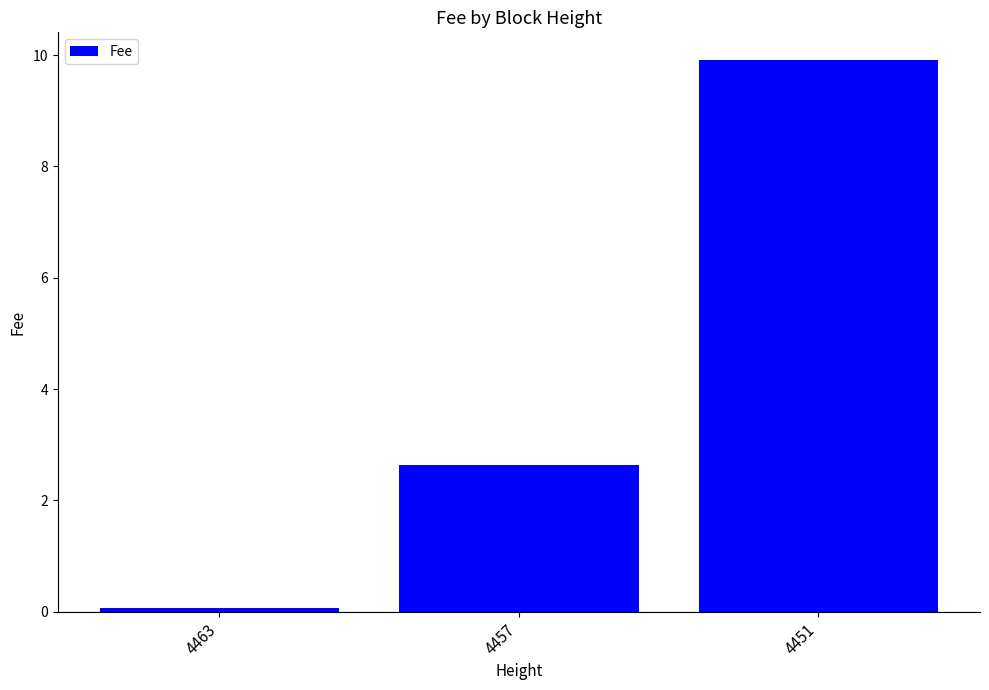

How many values are below 2?

1